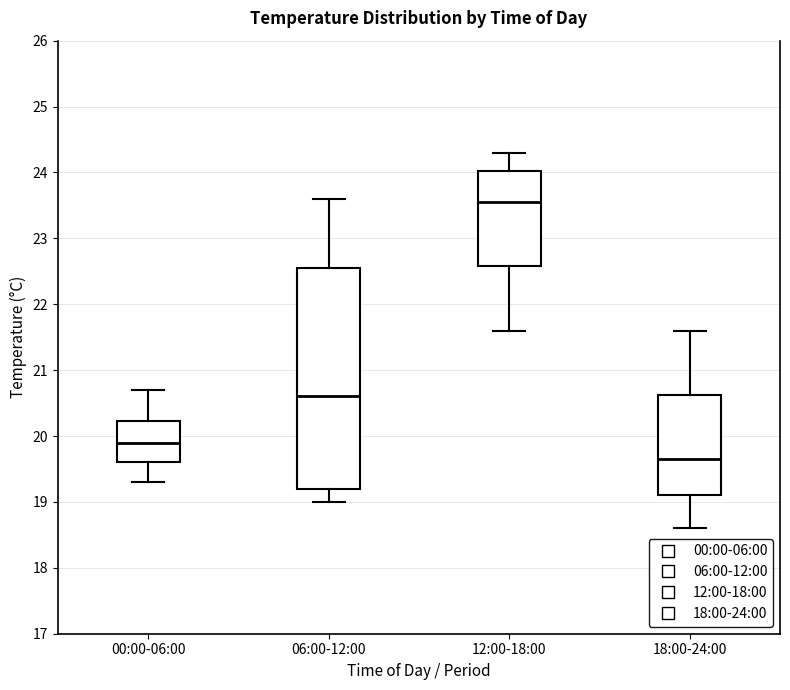

Where does the median line of the box for 00:00-06:00 sit on the y-axis? The values are not printed on the chart, so give them approximately, as read against the axis.

19.9